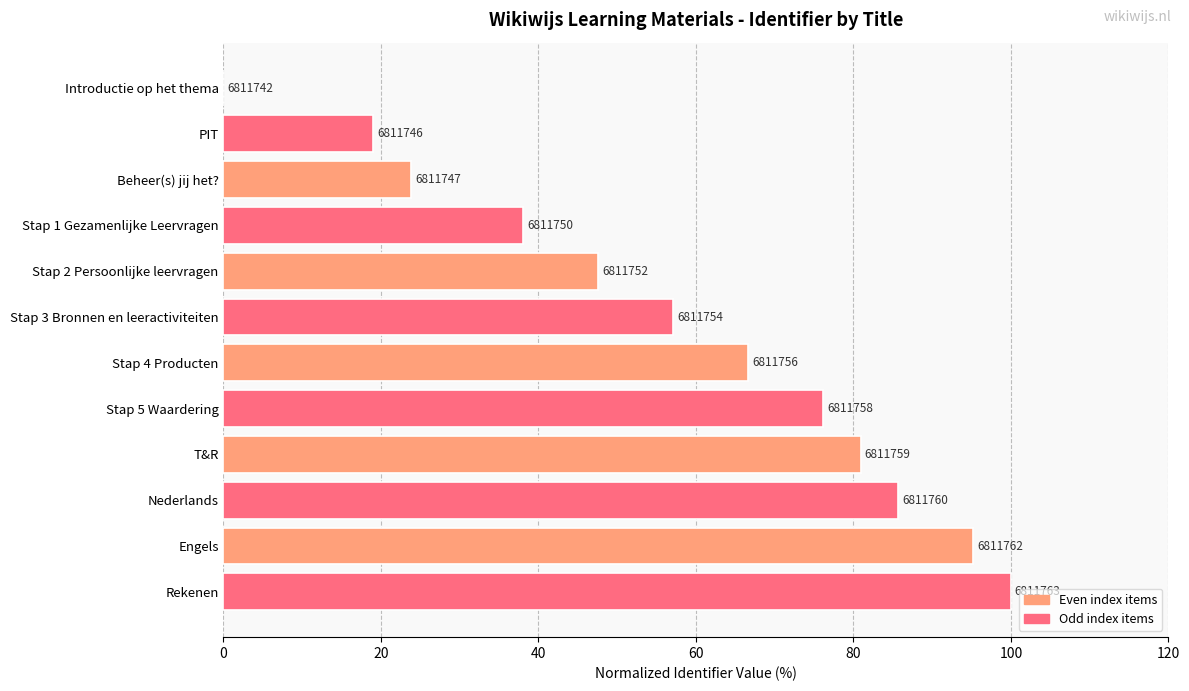

Are the bars horizontal?

Yes